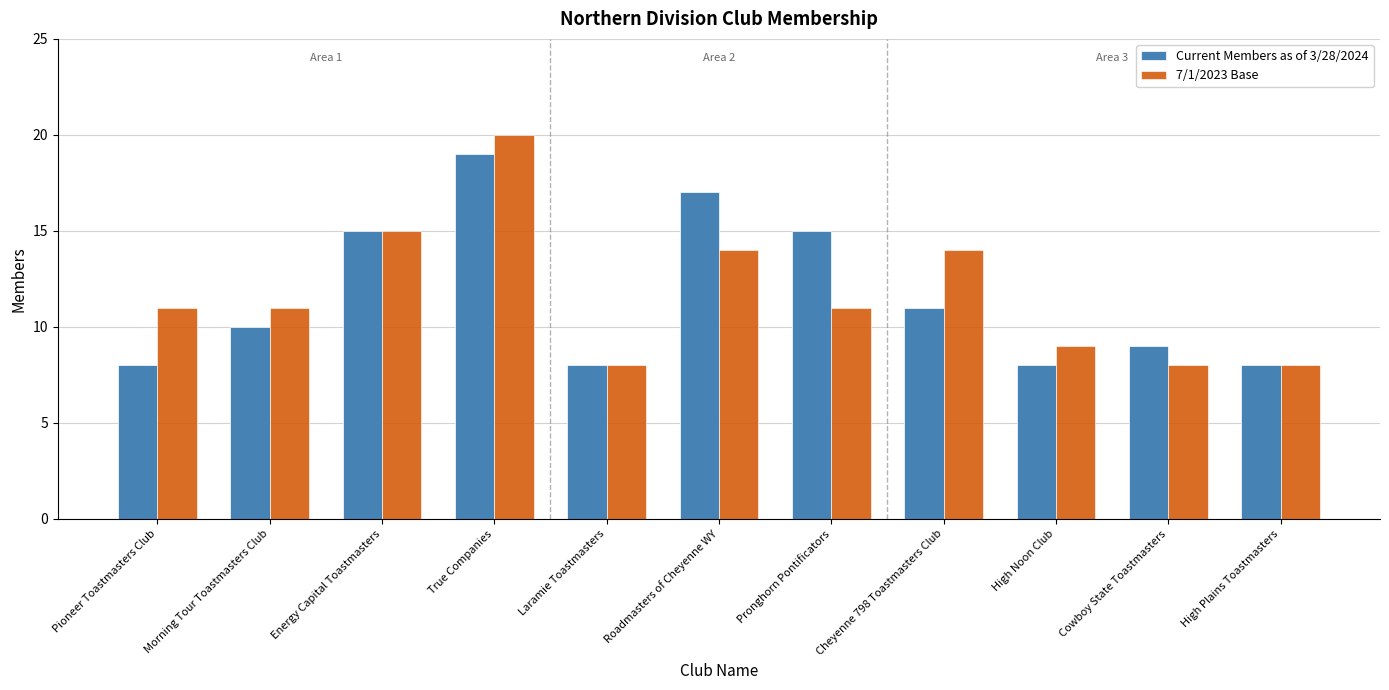

Which series changed the most between Morning Tour Toastmasters Club and High Plains Toastmasters?

7/1/2023 Base